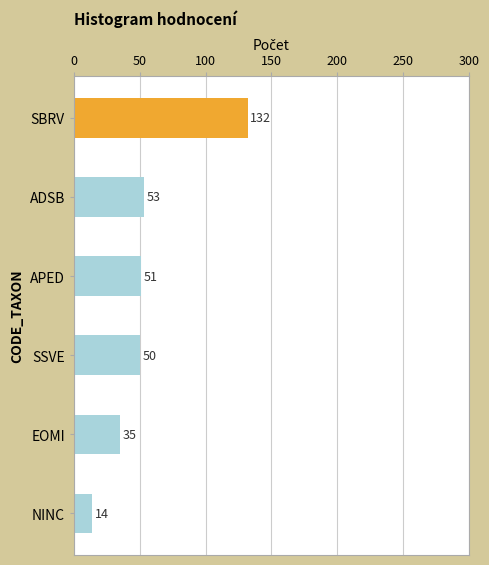

How many values are below 51?

3